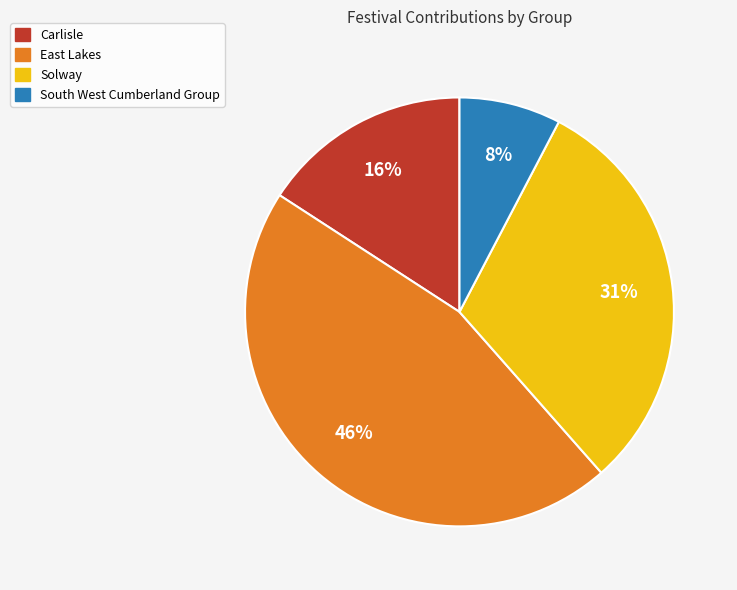

Rank the categories by value from highest to lowest.

East Lakes, Solway, Carlisle, South West Cumberland Group